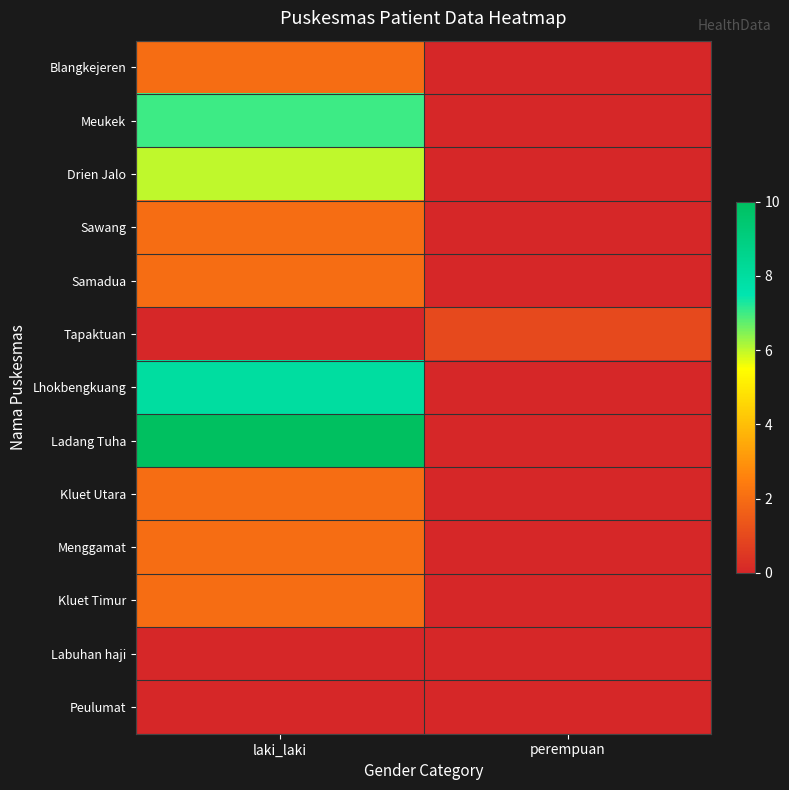

Which category has the lowest value across all series?

perempuan